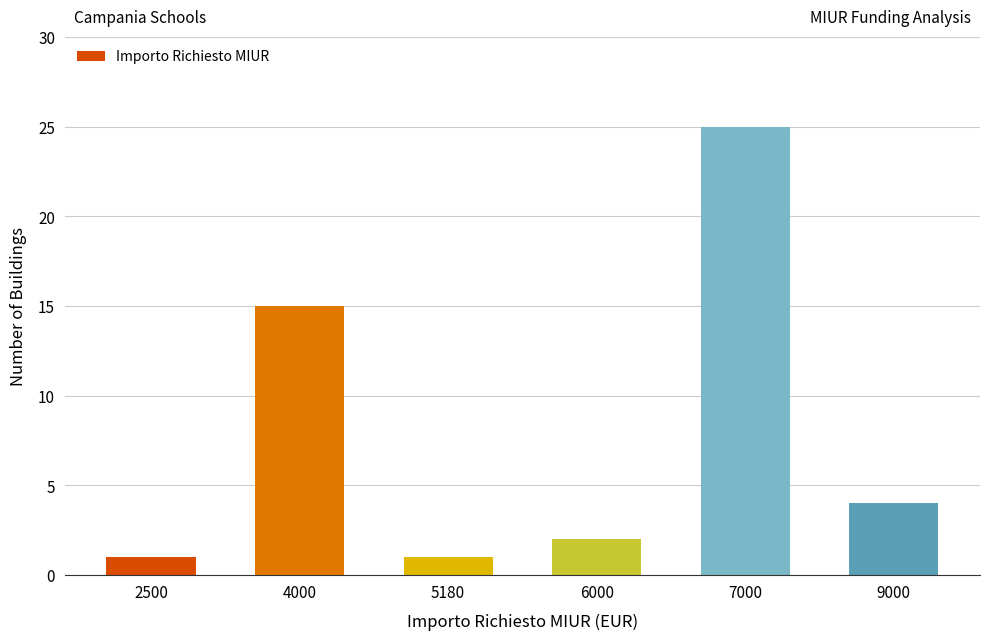

What is the average value?

8